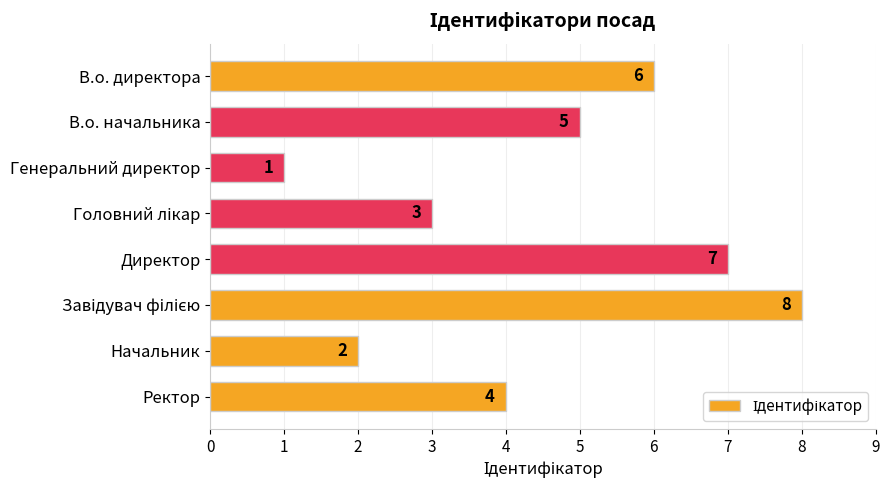

What is the change in value from В.о. директора to Директор?

+1